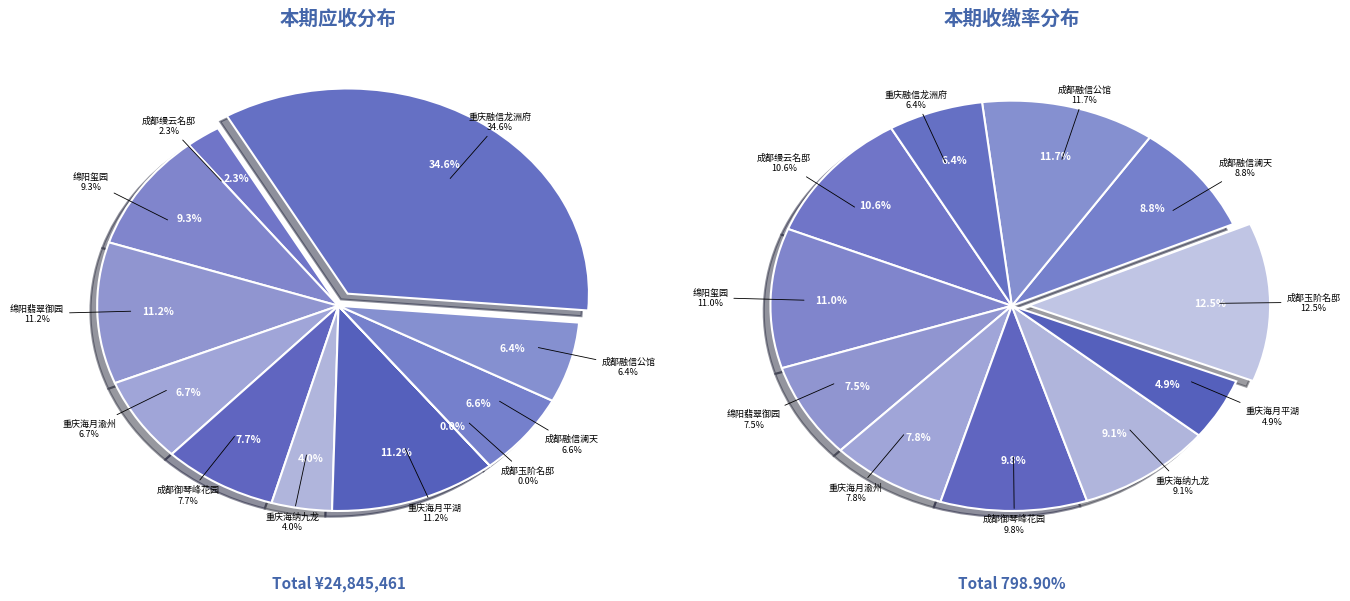

Is there a majority slice in this chart?

No